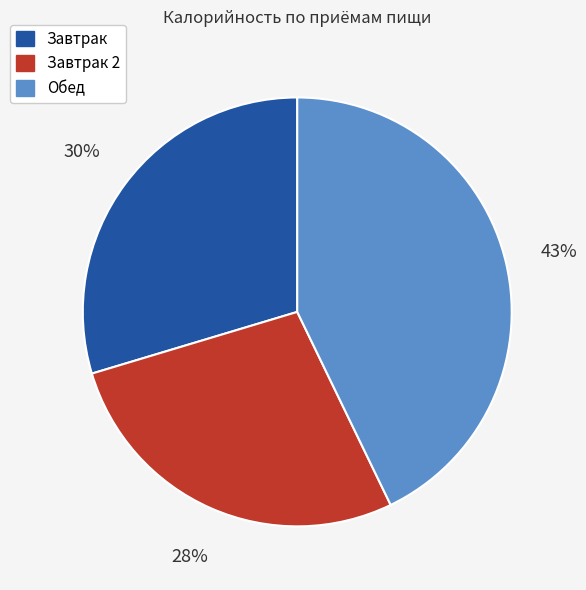

To the nearest percent, what portion does Обед represent?

43%